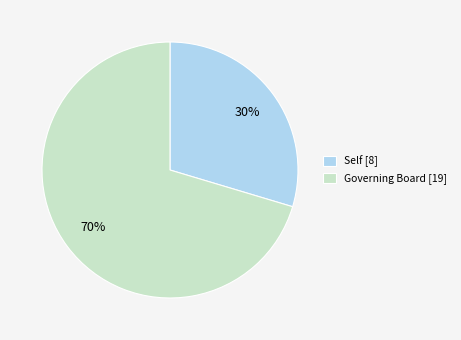

True or false: Governing Board accounts for 77% of the total.

False